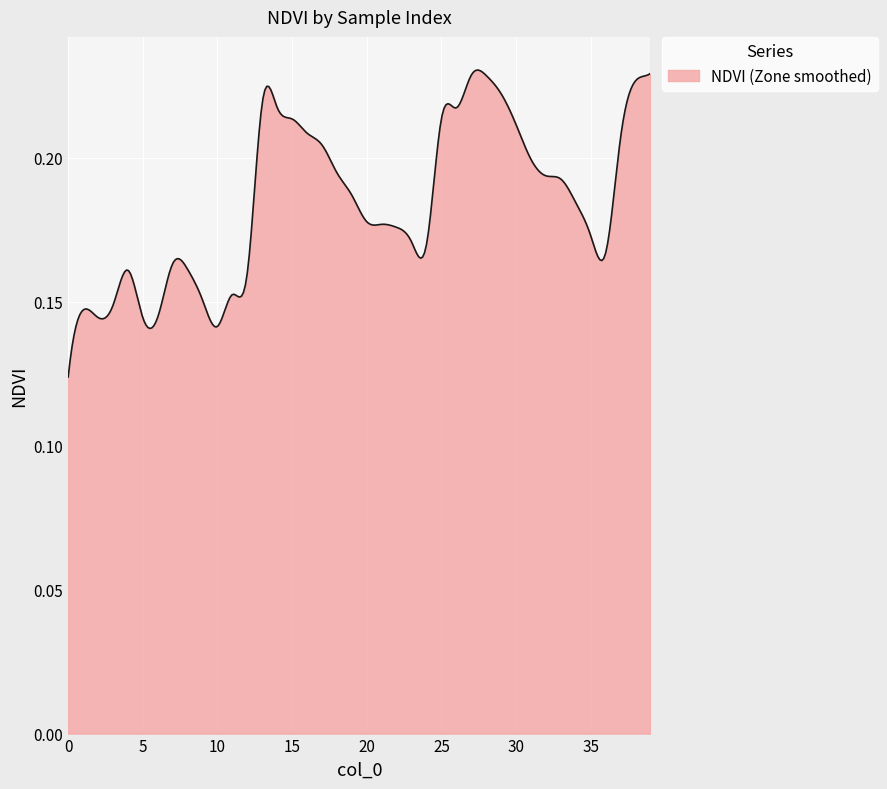

How many lines are shown in the chart?

1